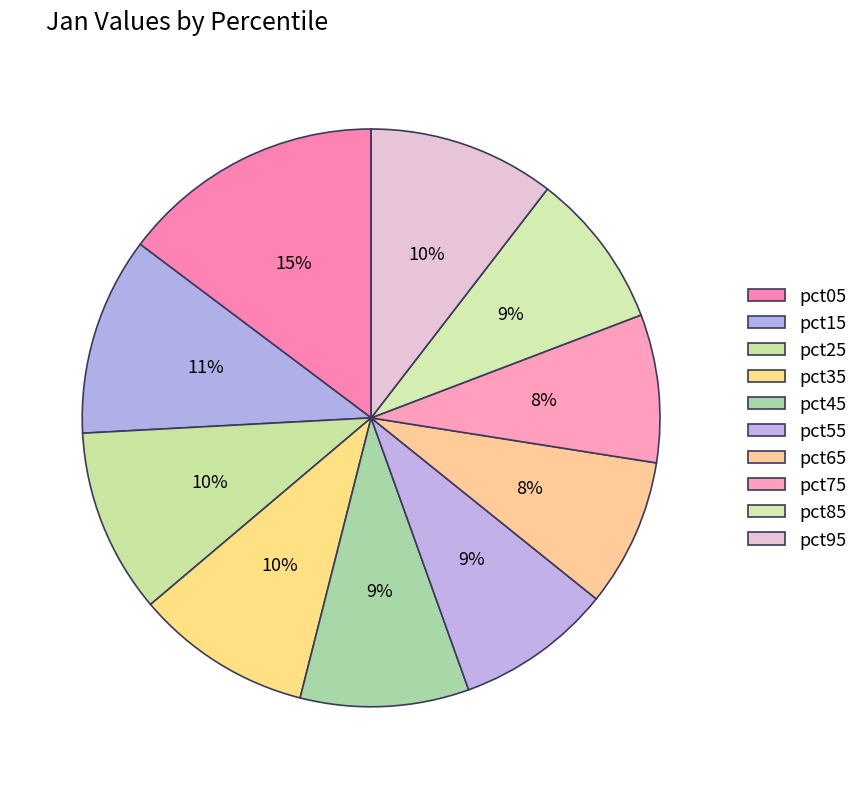

How many slices are in this pie chart?

10